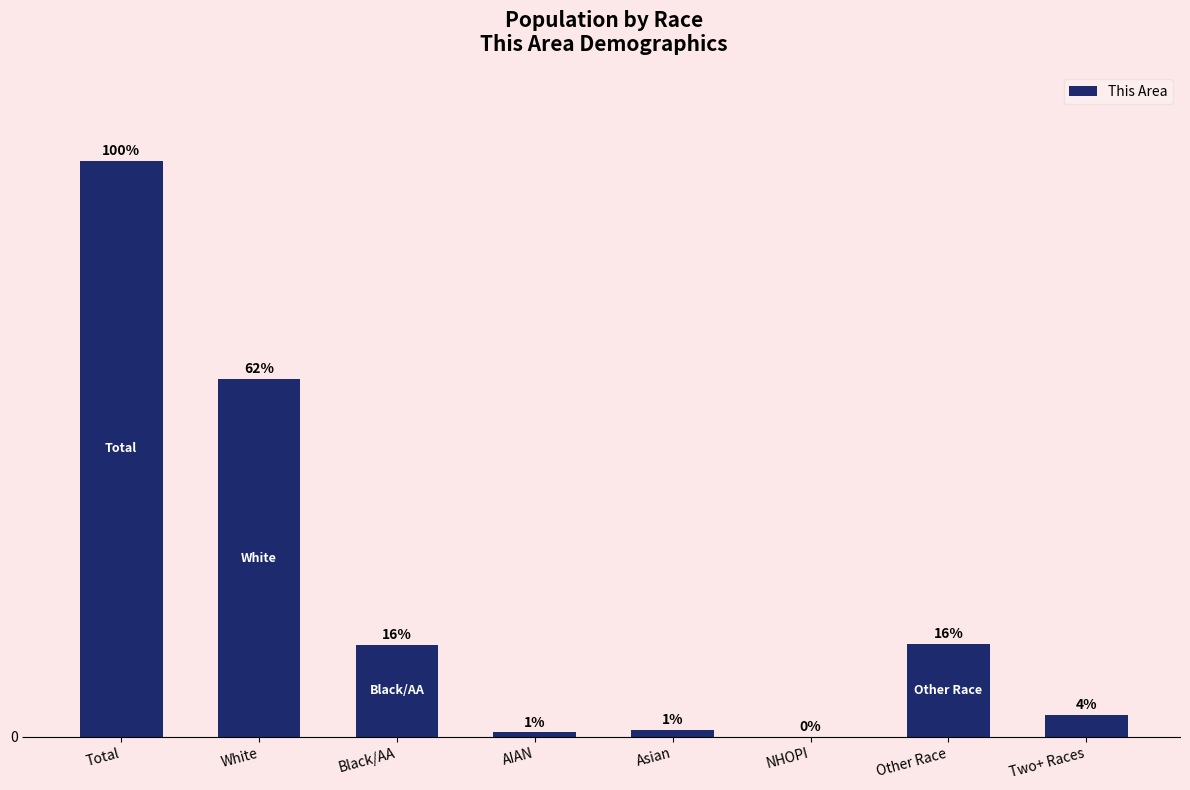

What is the change in value from Black/AA to Two+ Races?

-5259